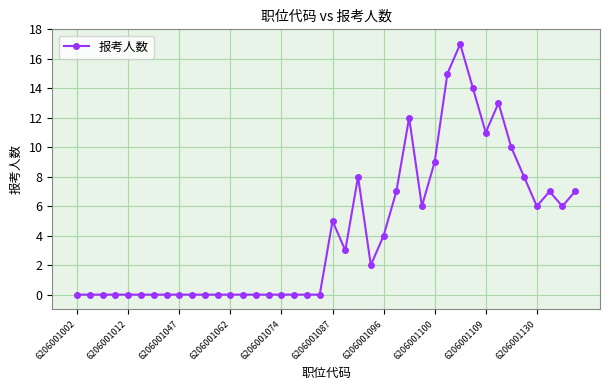

Count the number of data series in this chart.

1